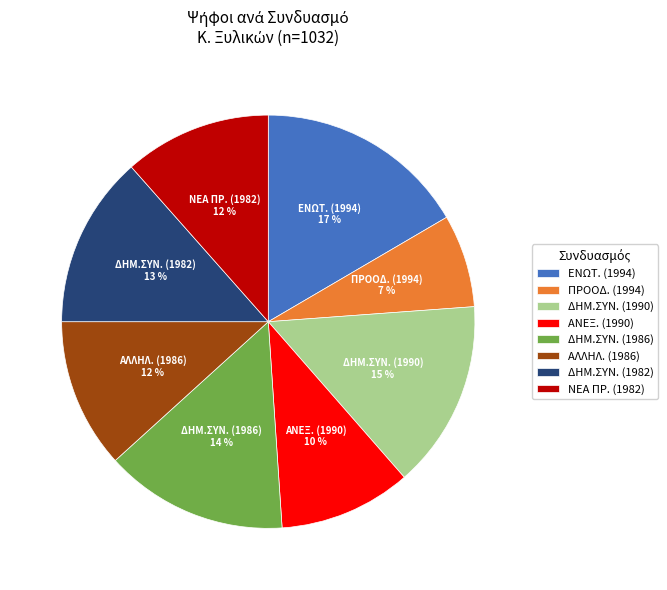

The ΑΝΕΞ. (1990) slice represents 10% of the pie. True or false?

True